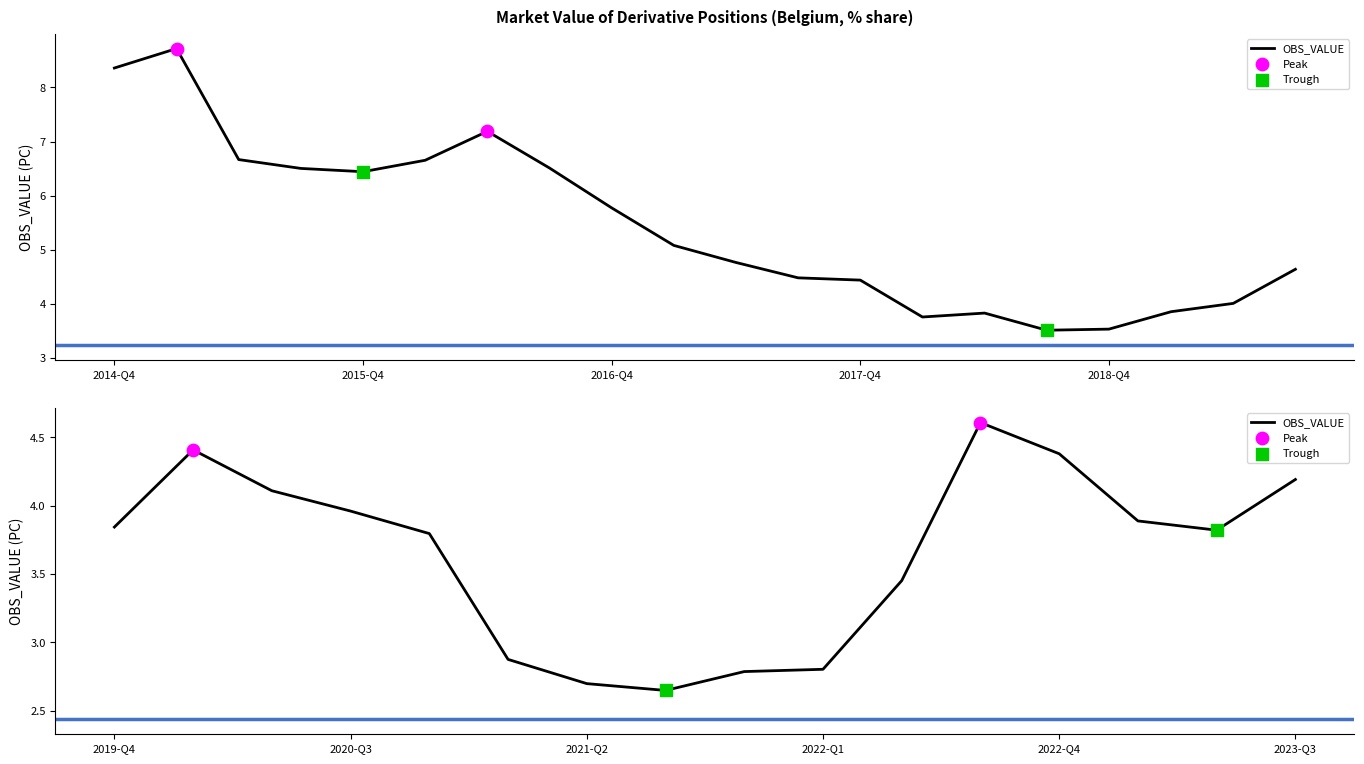

Approximately how many times larger is the value at 2015-Q1 compared to 2015-Q2?

1.3